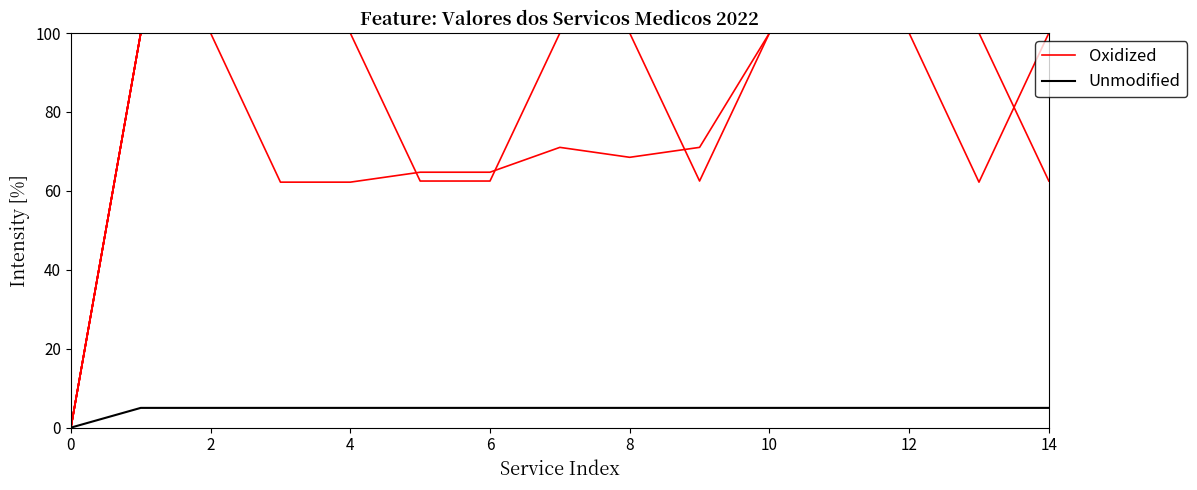

True or false: Unmodified has more than 1 points higher than both neighbors.

False